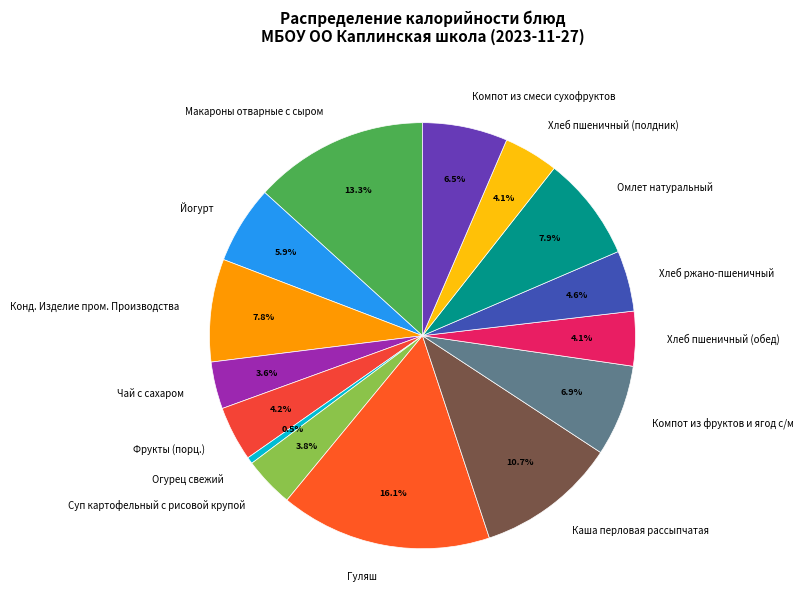

Count the number of slices in the pie.

15